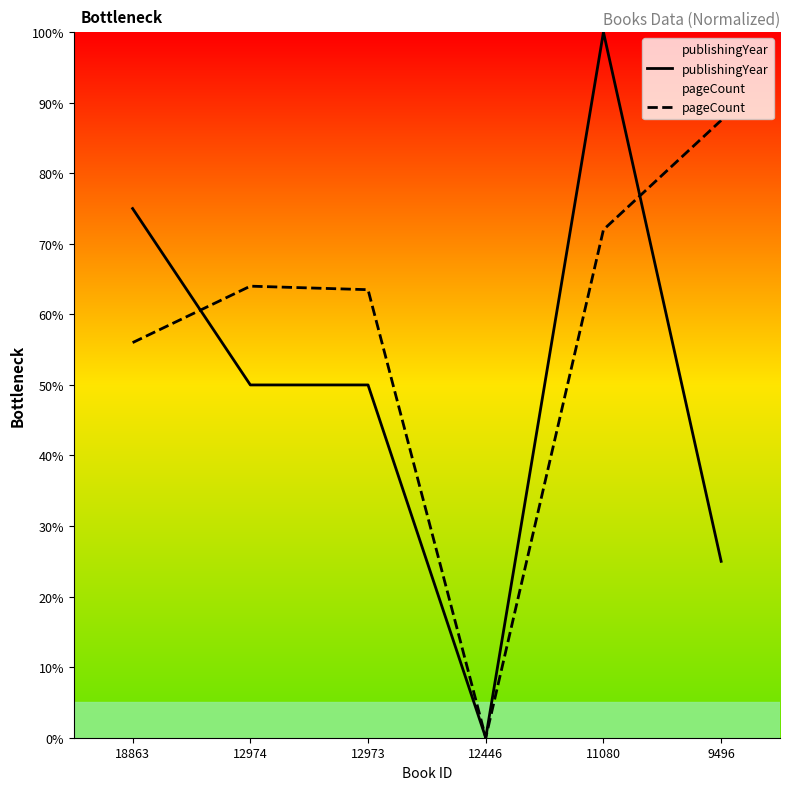

Reading left to right, what are all the values shown in this chart?

publishingYear: 18863=75.0	12974=50.0	12973=50.0	12446=0.0	11080=100.0	9496=25.0
pageCount: 18863=56.0	12974=64.0	12973=63.5	12446=0.0	11080=72.0	9496=87.5